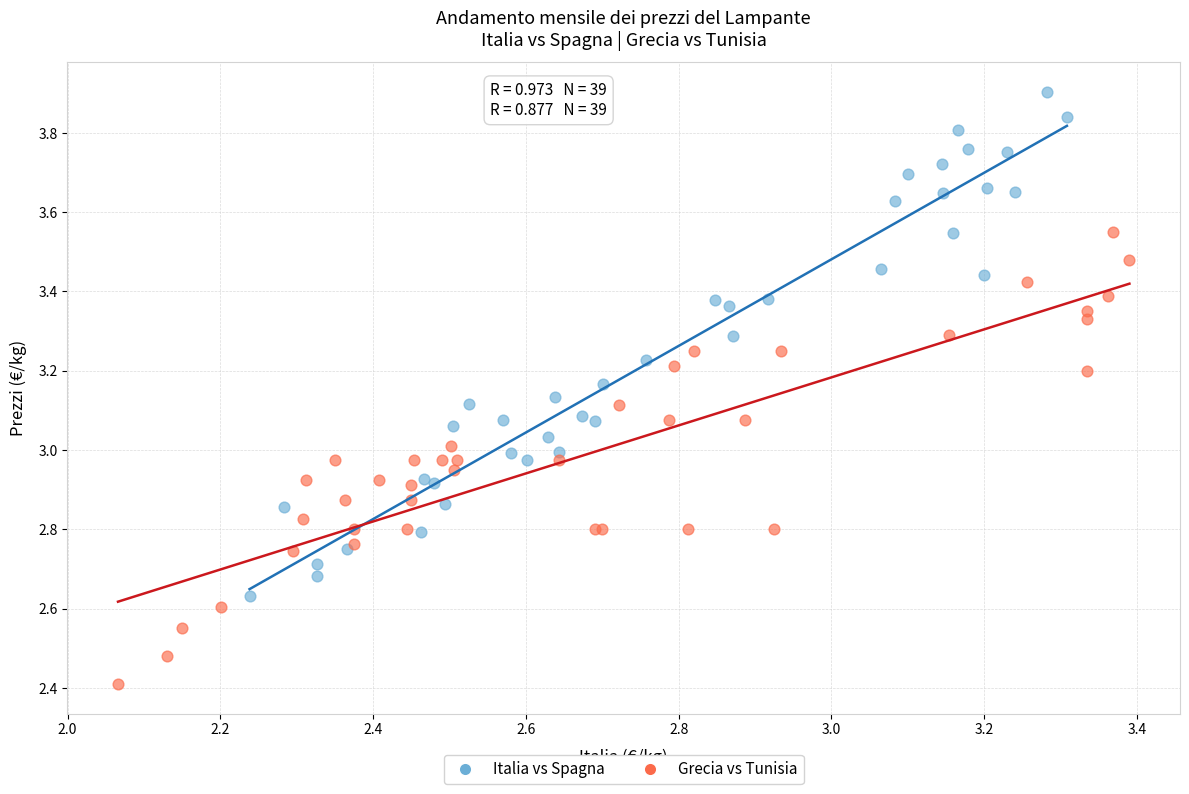

Which series has the widest spread of Y values?

Italia vs Spagna